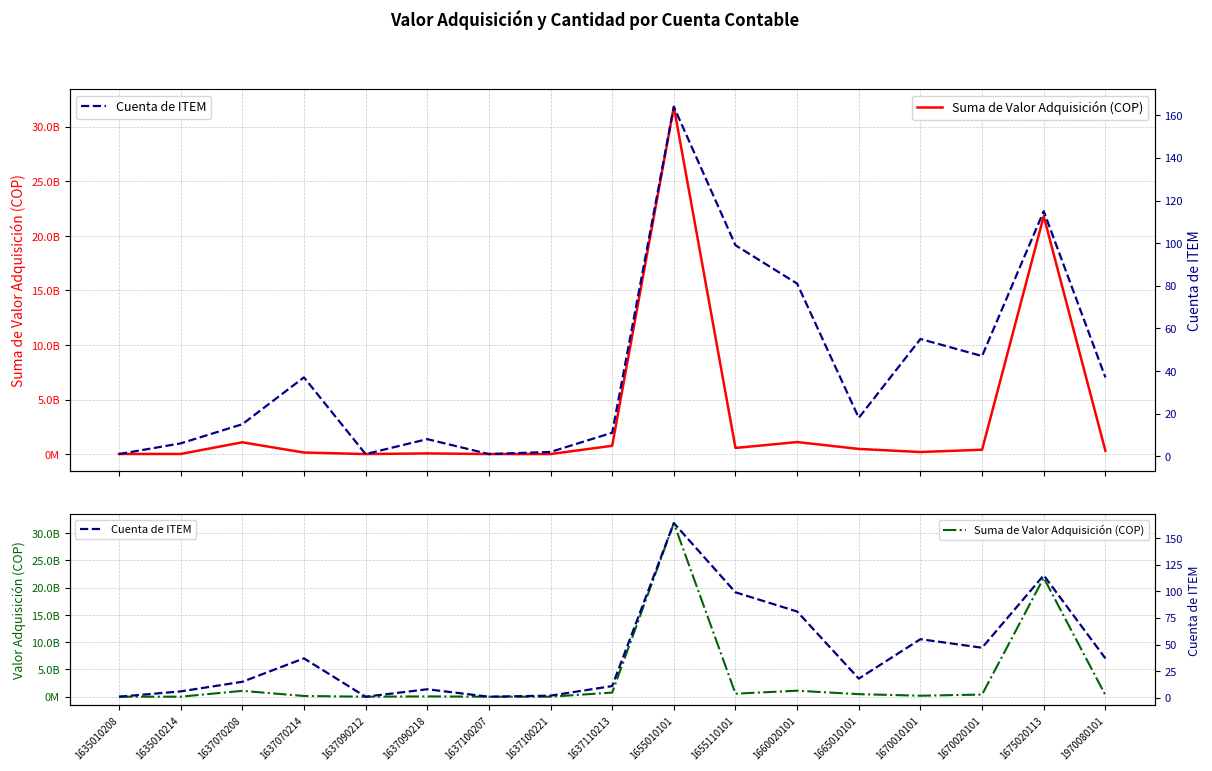

Is it true that Suma de Valor Adquisición (COP) equals 1102440081.4 at 1660020101?

True